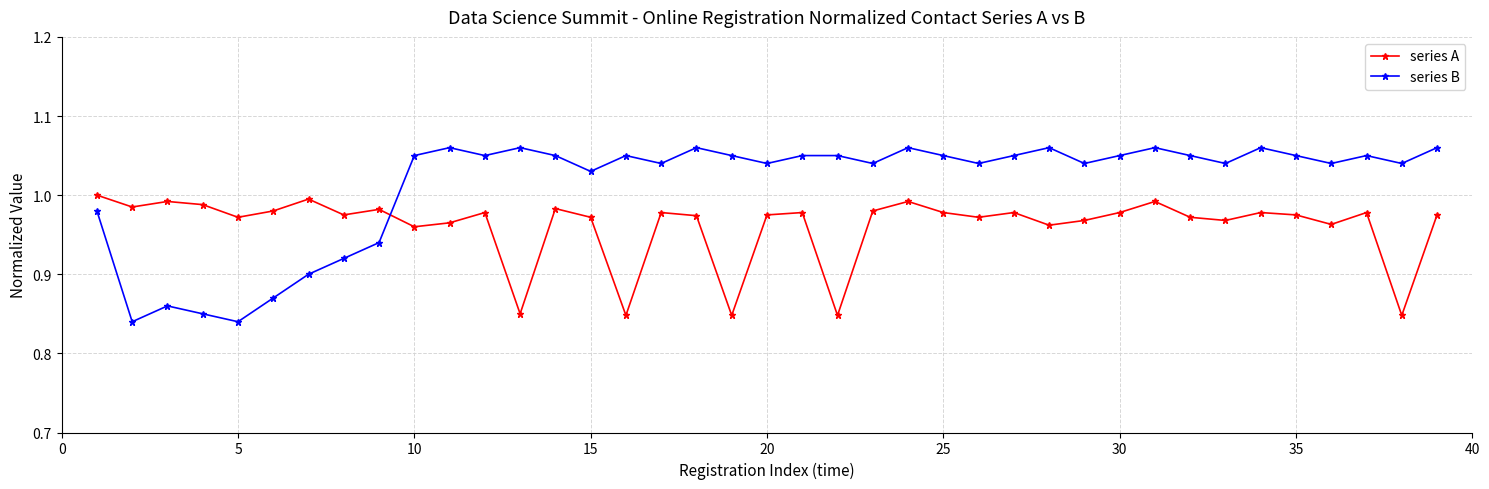

What is the sum of all series B values?

39.5